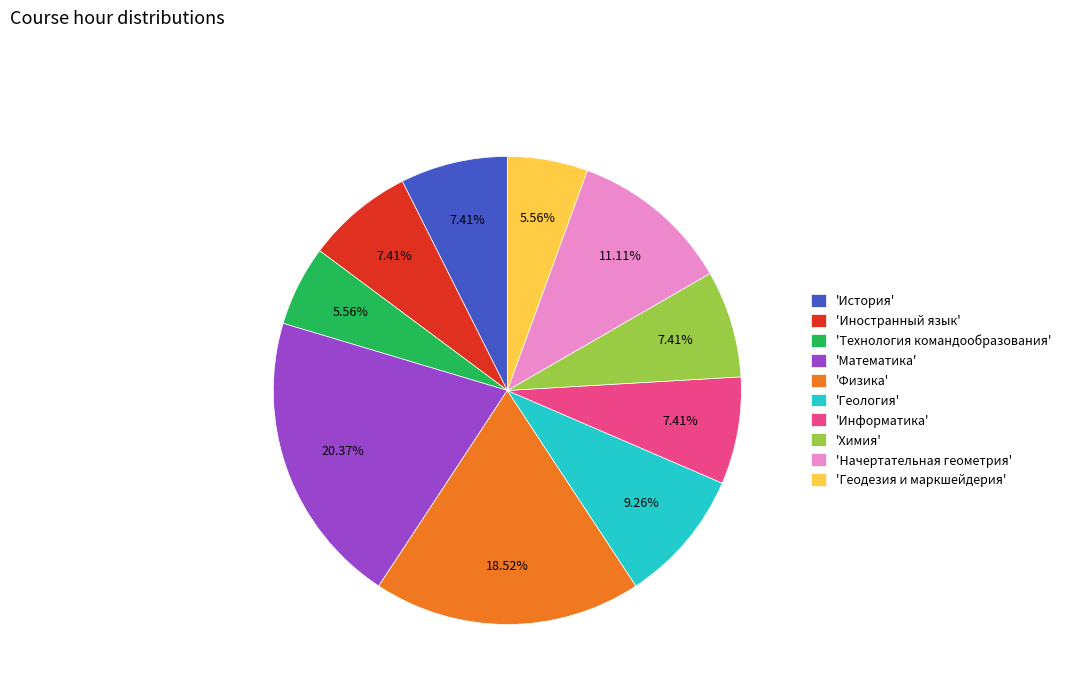

Between 'Геология' and 'История', which is larger?

'Геология'